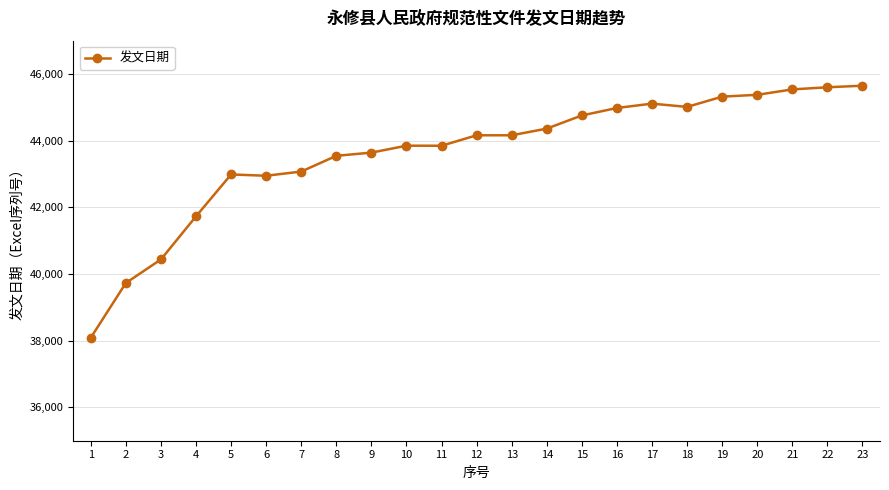

What is the value of the 7th point from the left?

43074